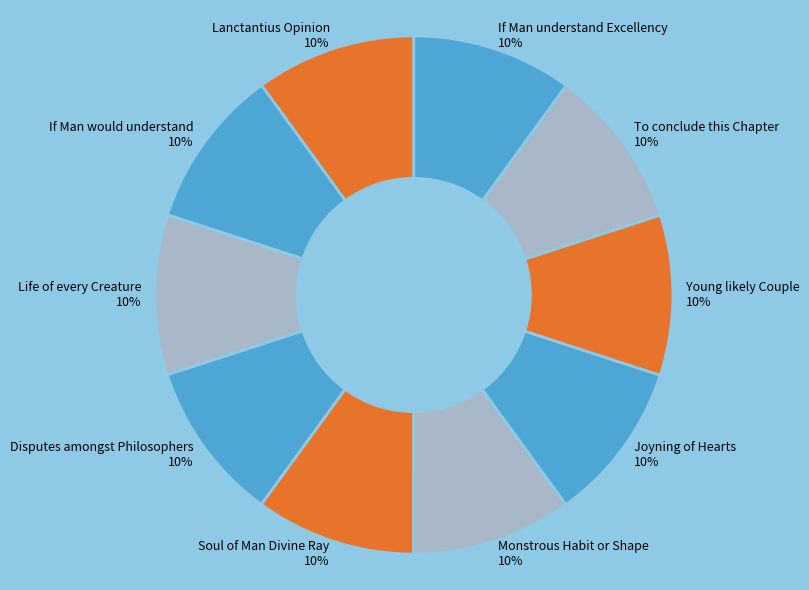

Is it true that Soul of Man Divine Ray is 1% of the pie?

False